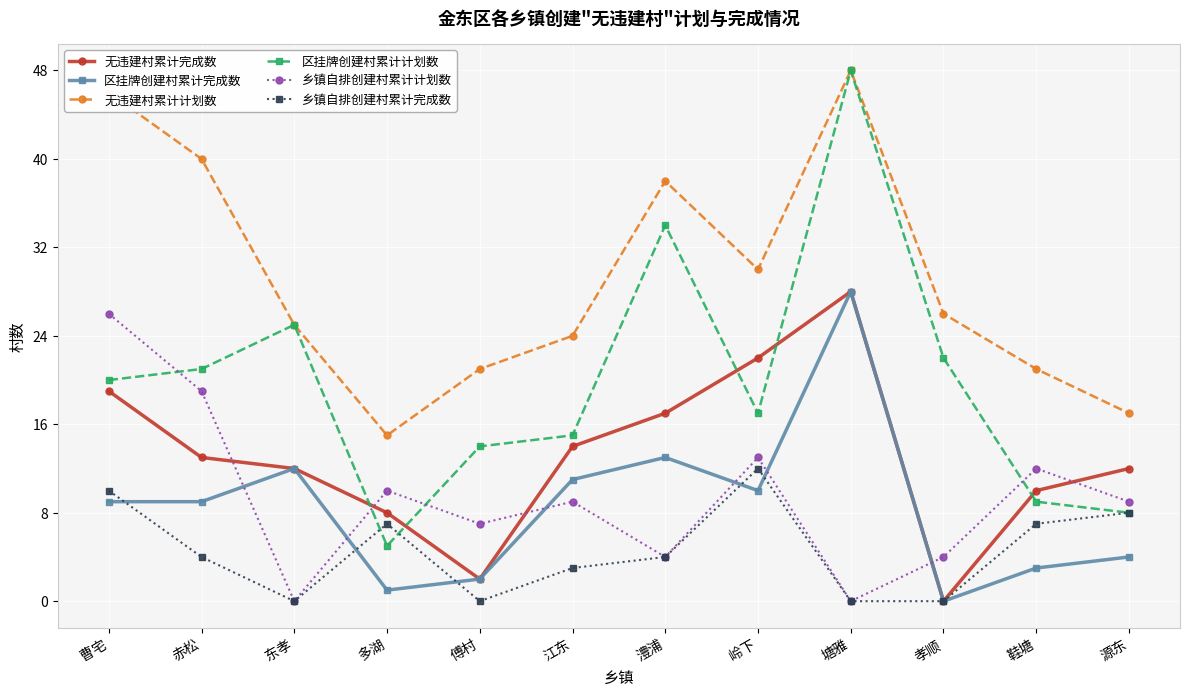

Reading left to right, what are all the values shown in this chart?

无违建村累计完成数: 曹宅=19	赤松=13	东孝=12	多湖=8	傅村=2	江东=14	澧浦=17	岭下=22	塘雅=28	孝顺=0	鞋塘=10	源东=12
区挂牌创建村累计完成数: 曹宅=9	赤松=9	东孝=12	多湖=1	傅村=2	江东=11	澧浦=13	岭下=10	塘雅=28	孝顺=0	鞋塘=3	源东=4
无违建村累计计划数: 曹宅=46	赤松=40	东孝=25	多湖=15	傅村=21	江东=24	澧浦=38	岭下=30	塘雅=48	孝顺=26	鞋塘=21	源东=17
区挂牌创建村累计计划数: 曹宅=20	赤松=21	东孝=25	多湖=5	傅村=14	江东=15	澧浦=34	岭下=17	塘雅=48	孝顺=22	鞋塘=9	源东=8
乡镇自排创建村累计计划数: 曹宅=26	赤松=19	东孝=0	多湖=10	傅村=7	江东=9	澧浦=4	岭下=13	塘雅=0	孝顺=4	鞋塘=12	源东=9
乡镇自排创建村累计完成数: 曹宅=10	赤松=4	东孝=0	多湖=7	傅村=0	江东=3	澧浦=4	岭下=12	塘雅=0	孝顺=0	鞋塘=7	源东=8